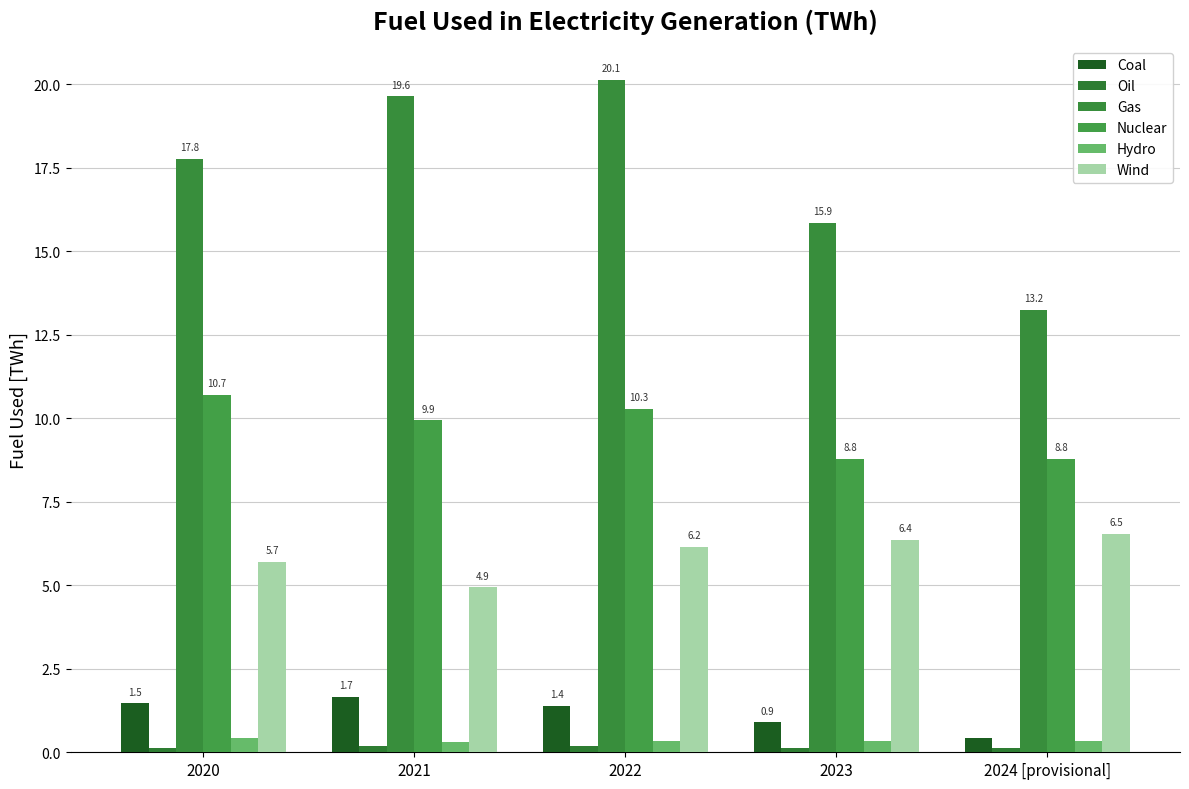

List the series in order of their peak value, lowest first.

Oil, Hydro, Coal, Wind, Nuclear, Gas